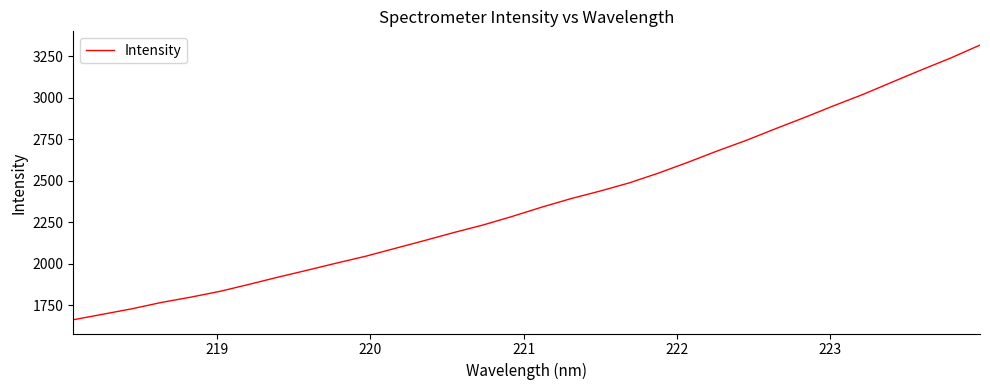

What is the maximum value shown in the chart?

3318.1